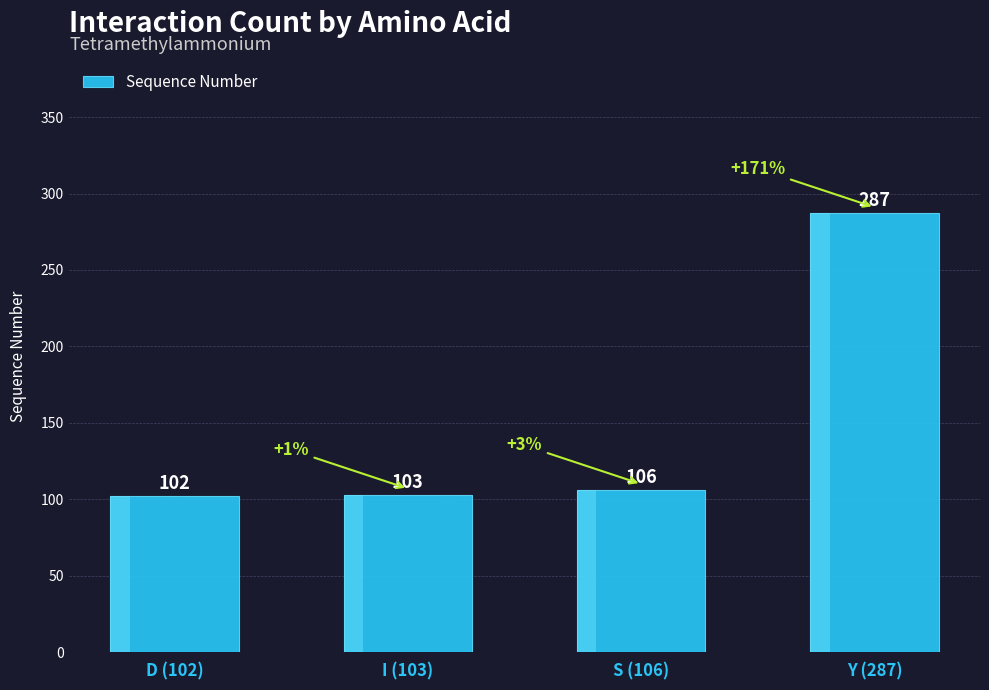

List the labels in order of value, smallest first.

D (102), I (103), S (106), Y (287)